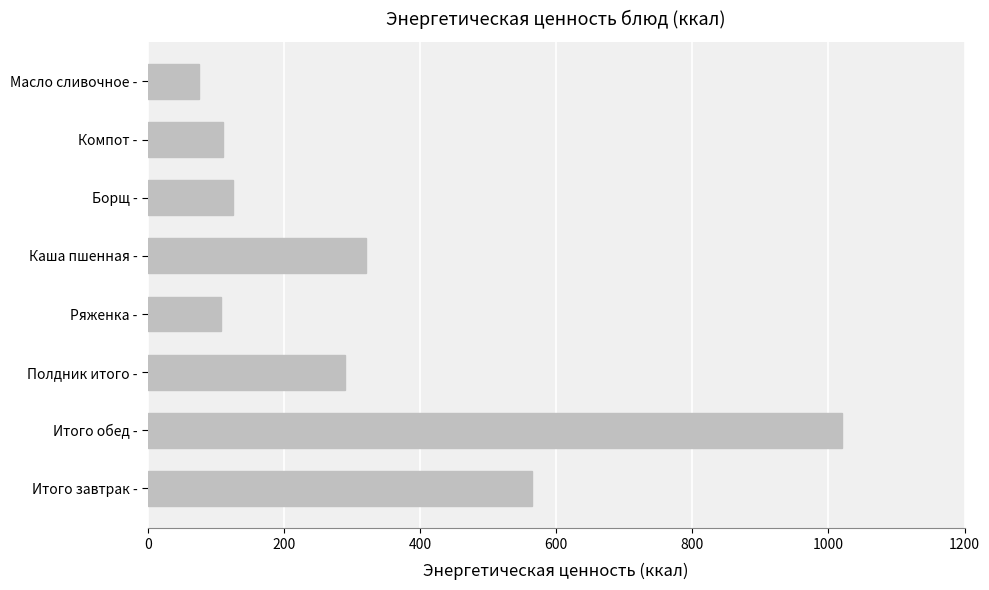

The value at Полдник итого - is 168.4. True or false?

False